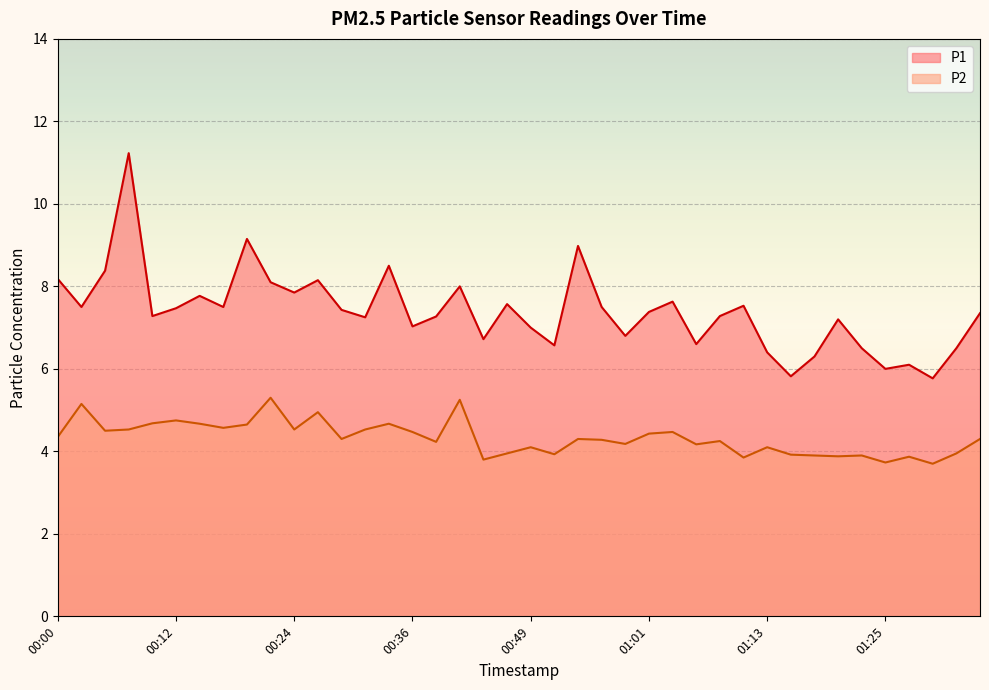

Count the number of data series in this chart.

2